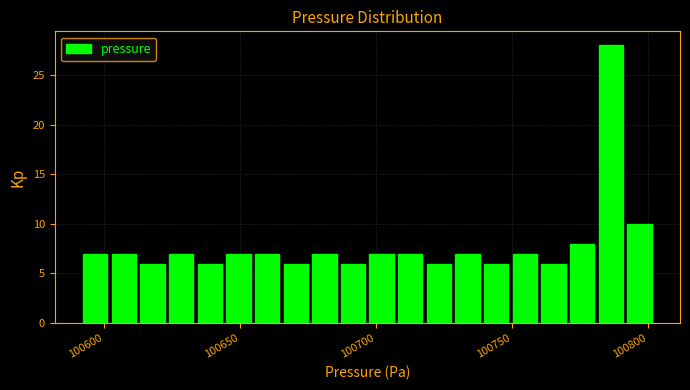

Read against the x-axis, roughly where is the centre of the tallest bar?

100785